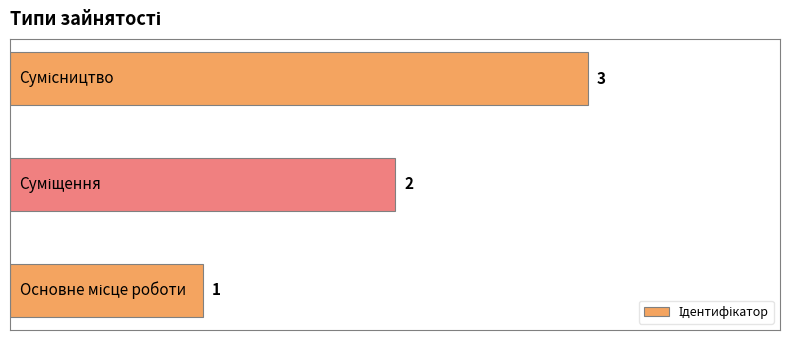

What is the sum of all values?

6